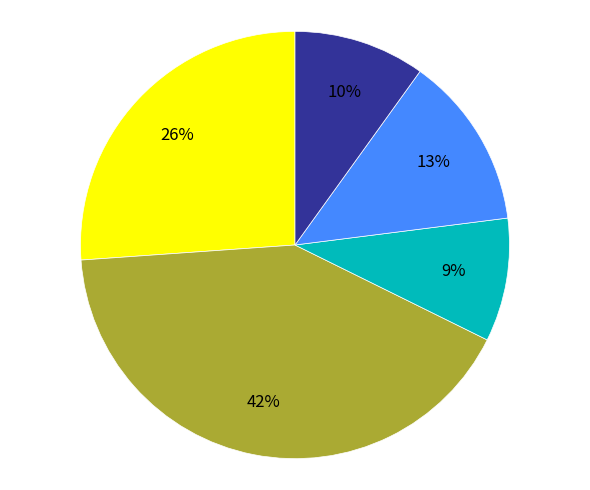

To the nearest percent, what is the average slice percentage?

20%